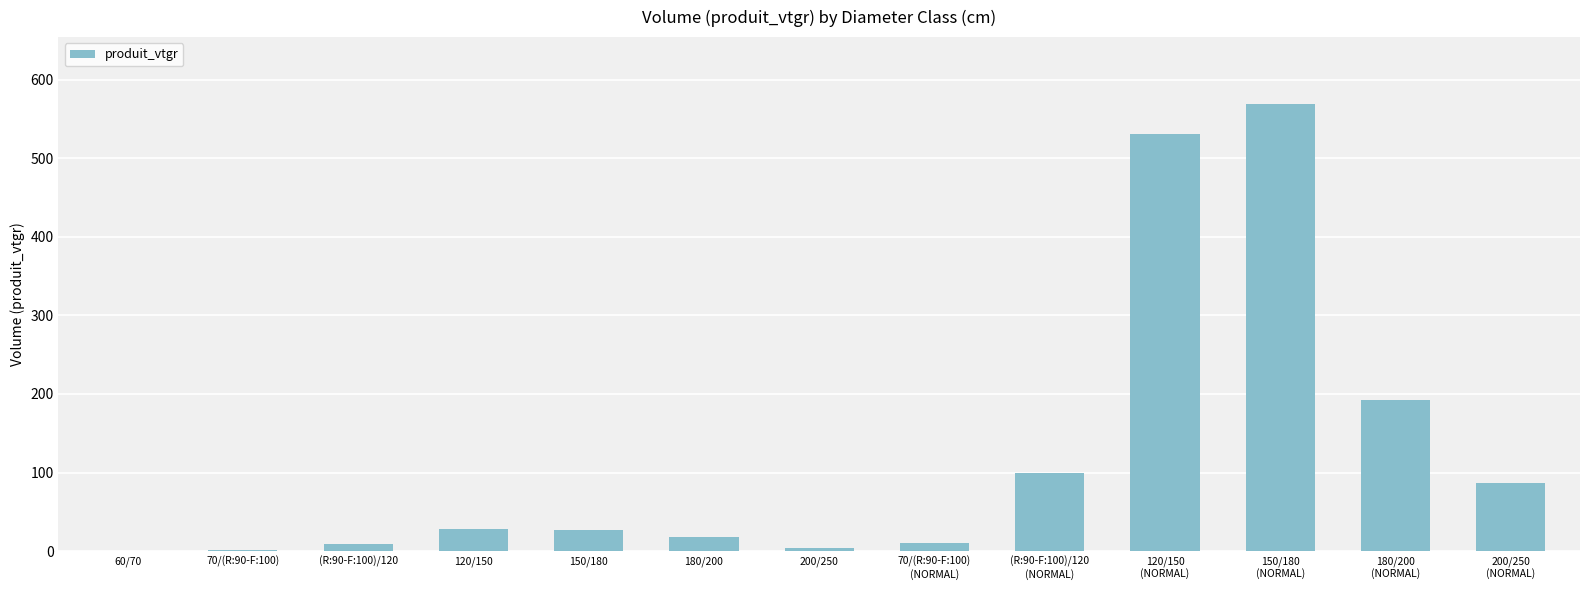

What is the sum of all values?

1577.1